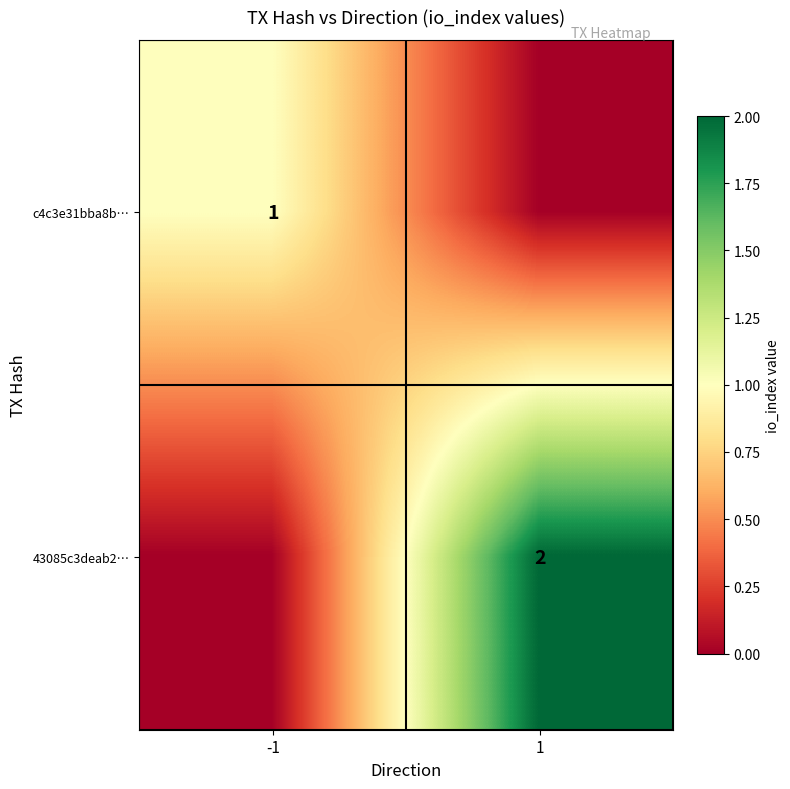

The value of c4c3e31bba8b… at -1 is 0. True or false?

False